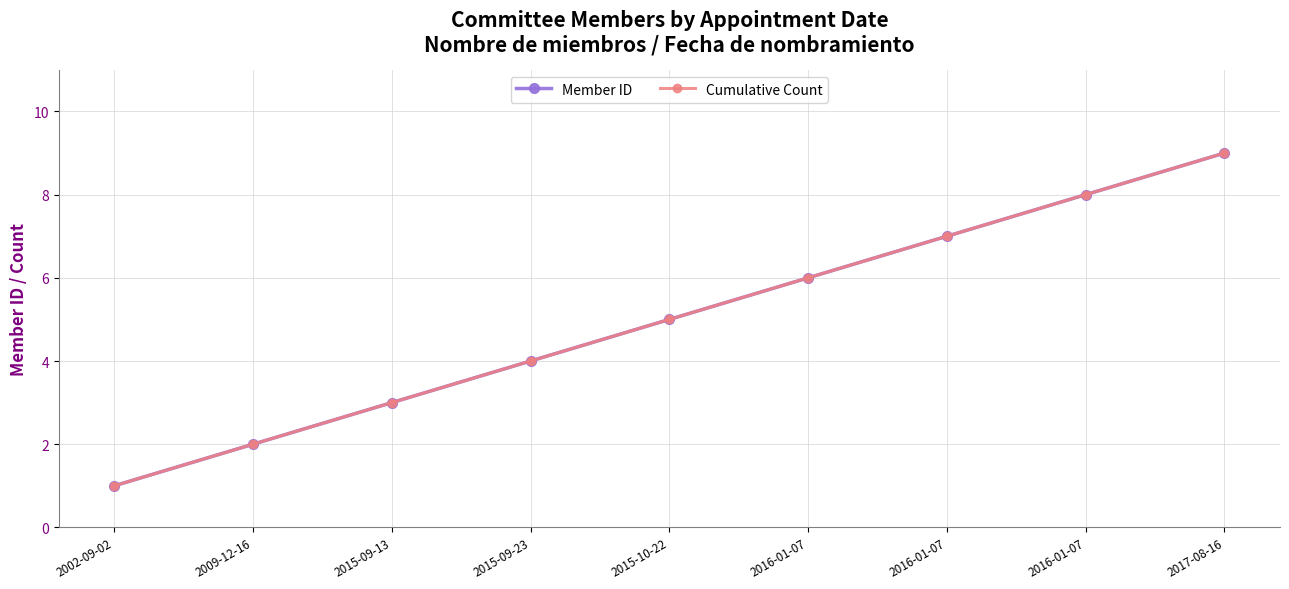

Rank the series by their maximum value, from highest to lowest.

Member ID, Cumulative Count